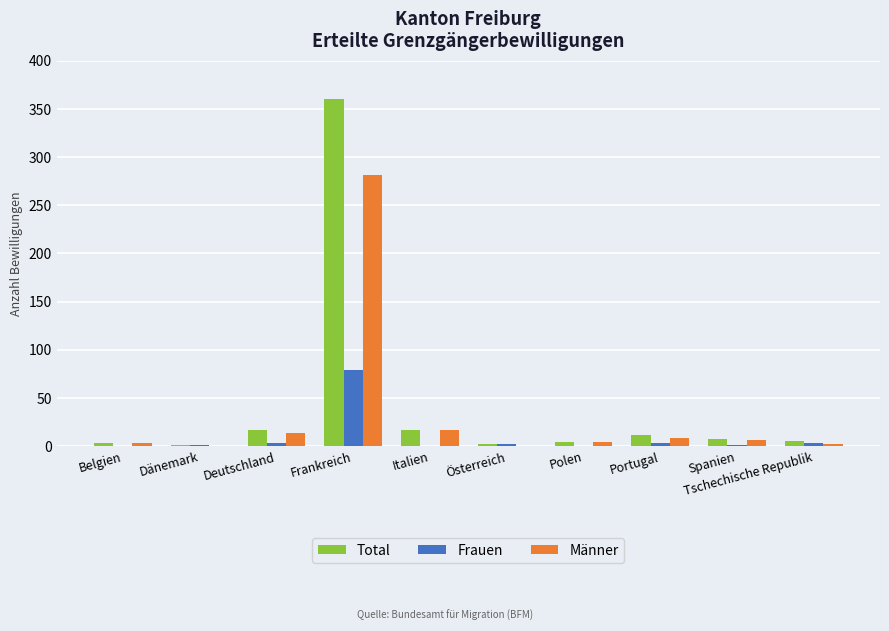

What is the maximum value shown in the chart?

360